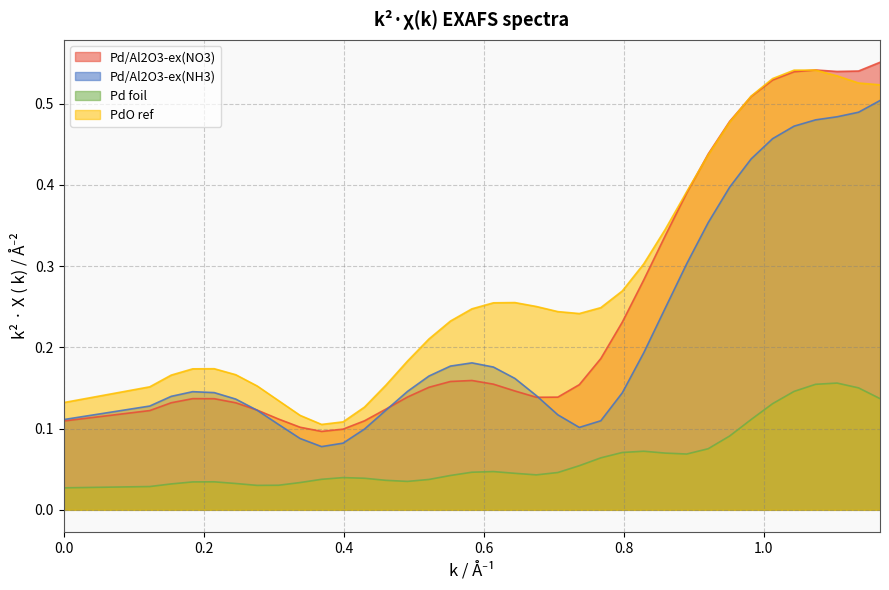

Does the chart display data point markers on the line(s)?

No